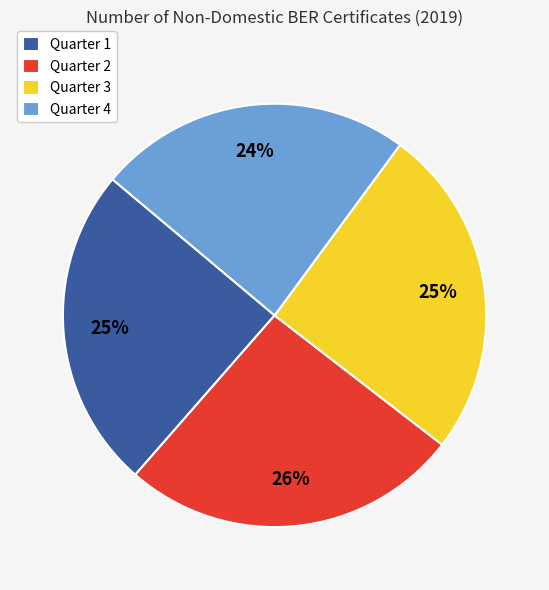

How many segments does this pie chart have?

4